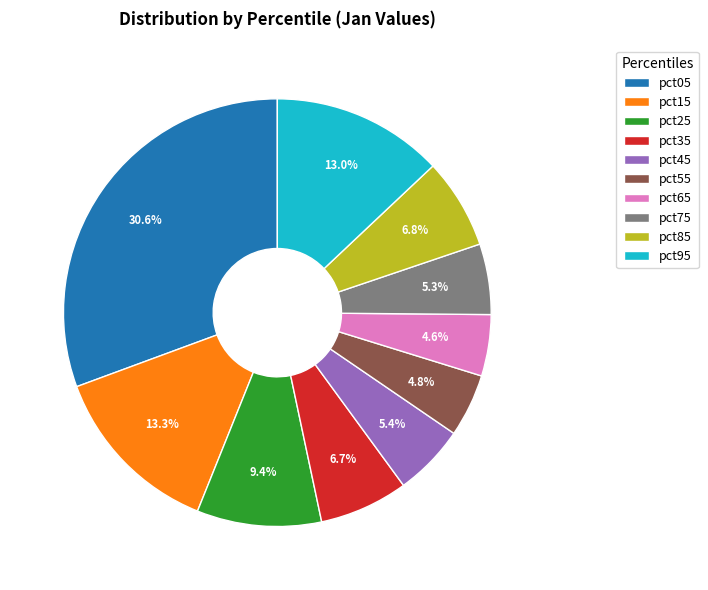

True or false: pct55 accounts for 5% of the total.

True